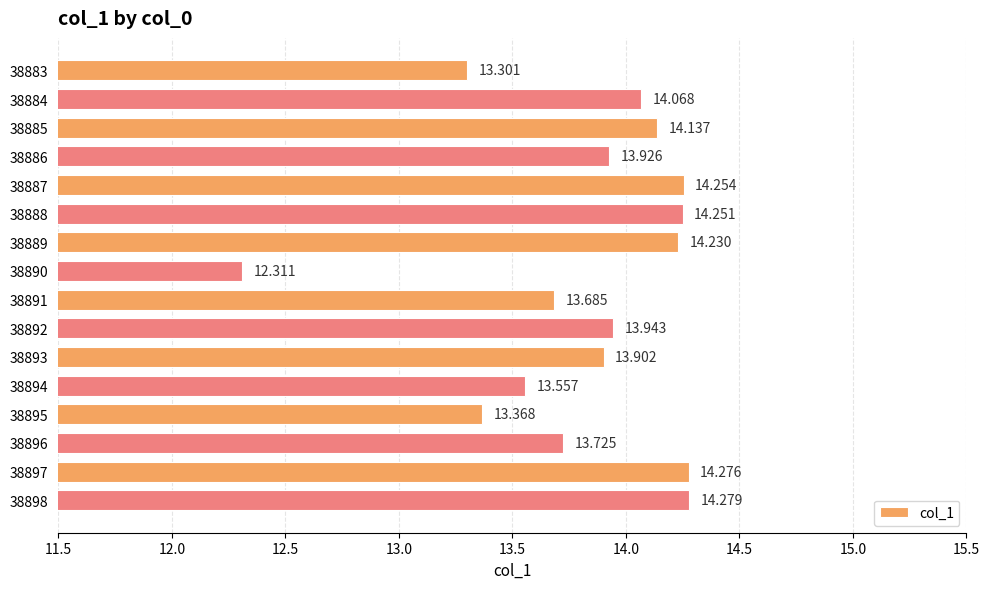

How many distinct data groups are displayed?

1